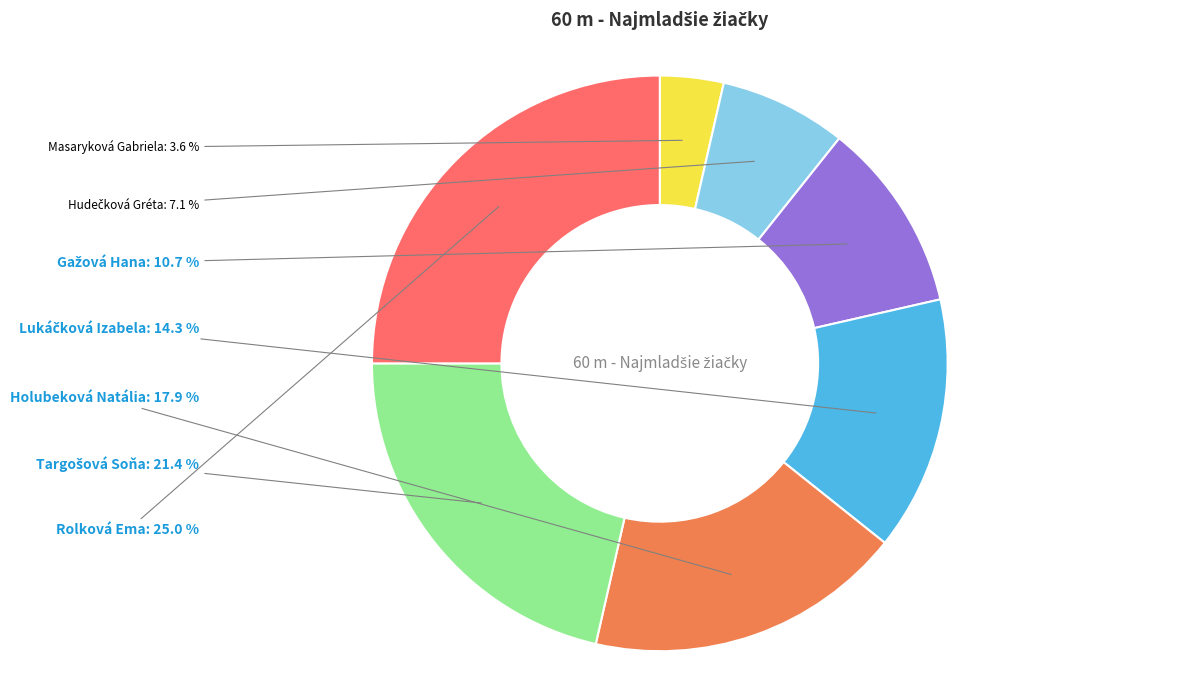

Is the sum of Rolková Ema and Masaryková Gabriela greater than half?

No